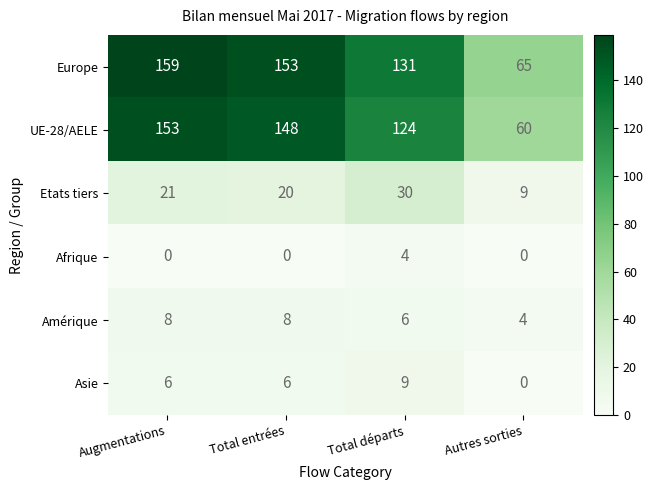

What is the total value across all series at Total départs?

304